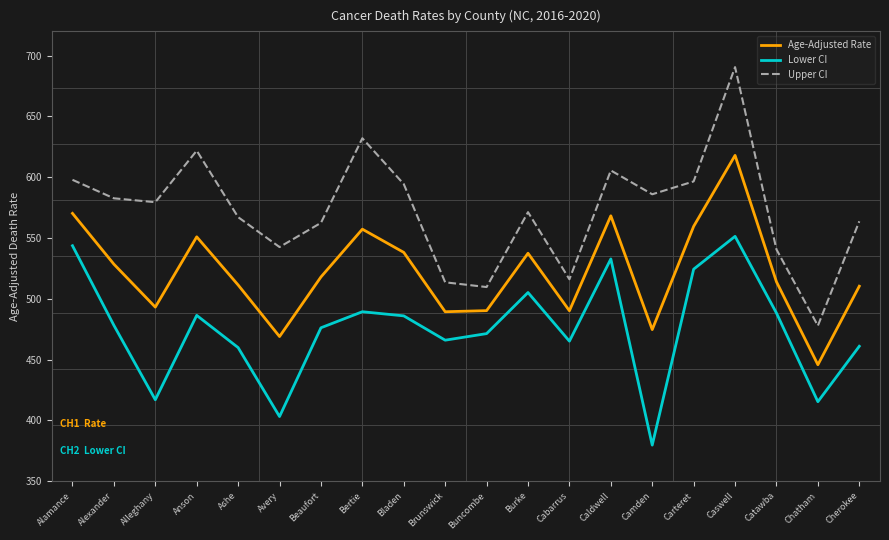

Where is the first local minimum for Age-Adjusted Rate?

Alleghany